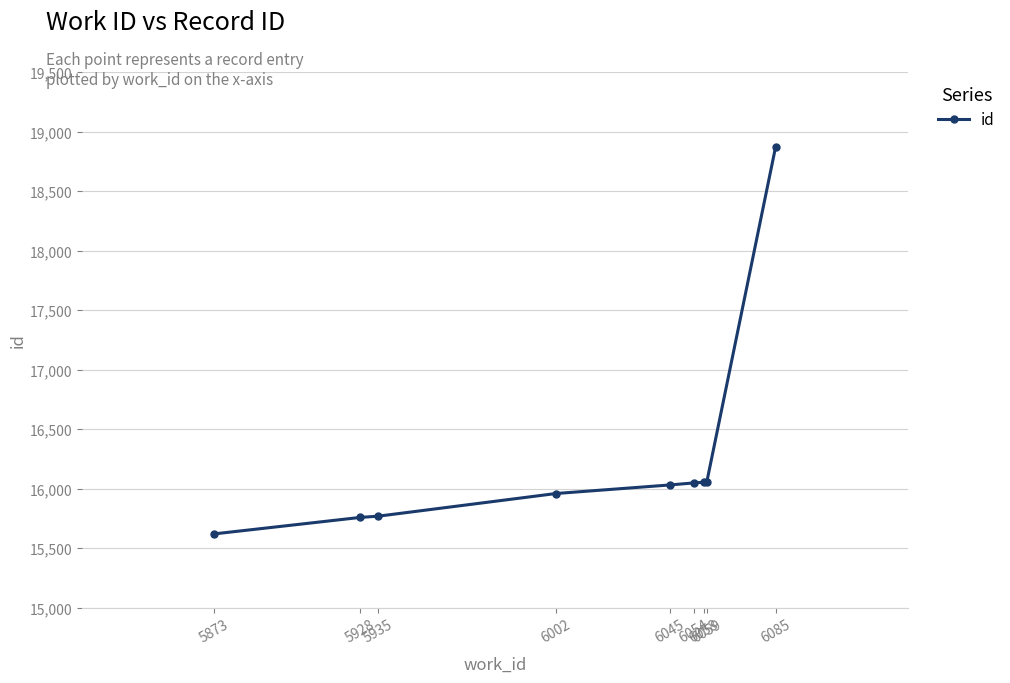

What is the smallest value displayed?

15619